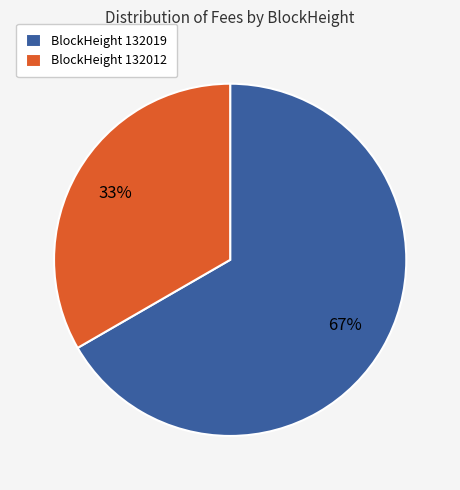

Which category has the biggest portion of the pie?

BlockHeight 132019